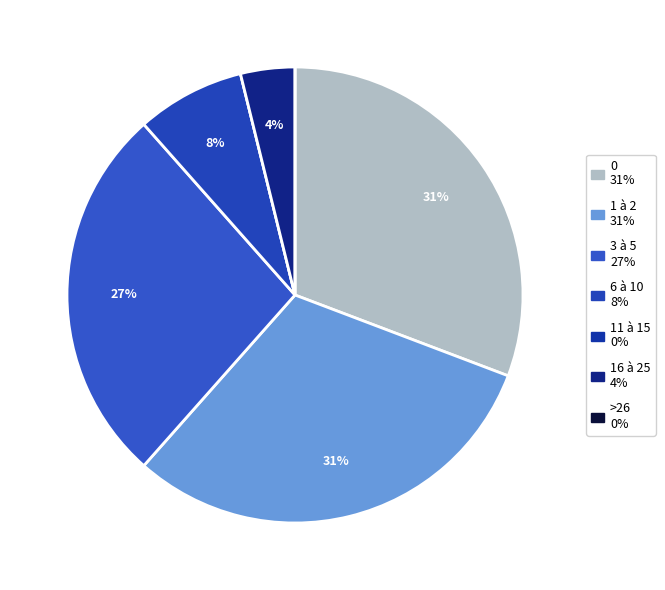

Is there any slice that represents more than half of the pie?

No